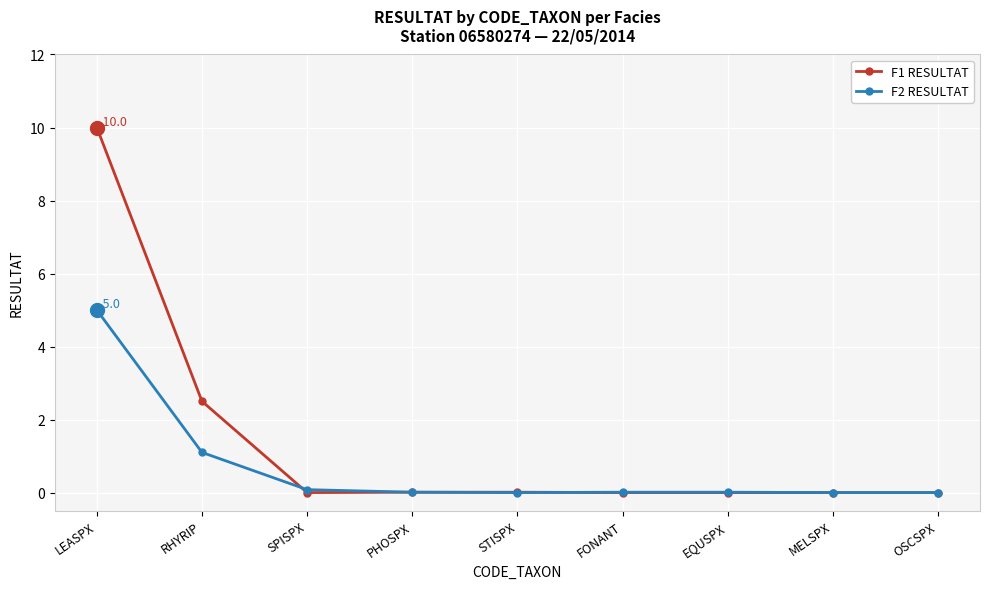

What is the greatest value displayed?

10.0